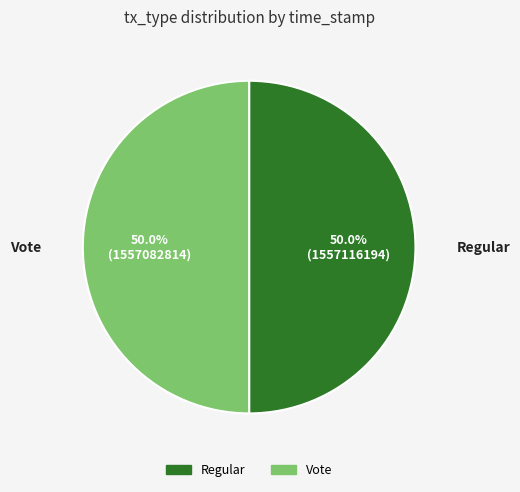

Approximately how many times larger is the value at Vote compared to Regular?

1.0